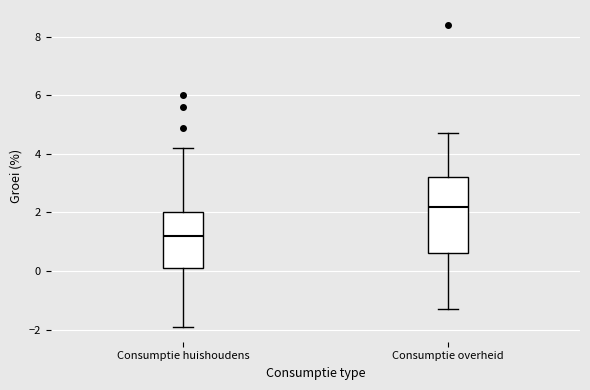

Which box is the tallest, from its lower edge to its upper edge?

Consumptie overheid